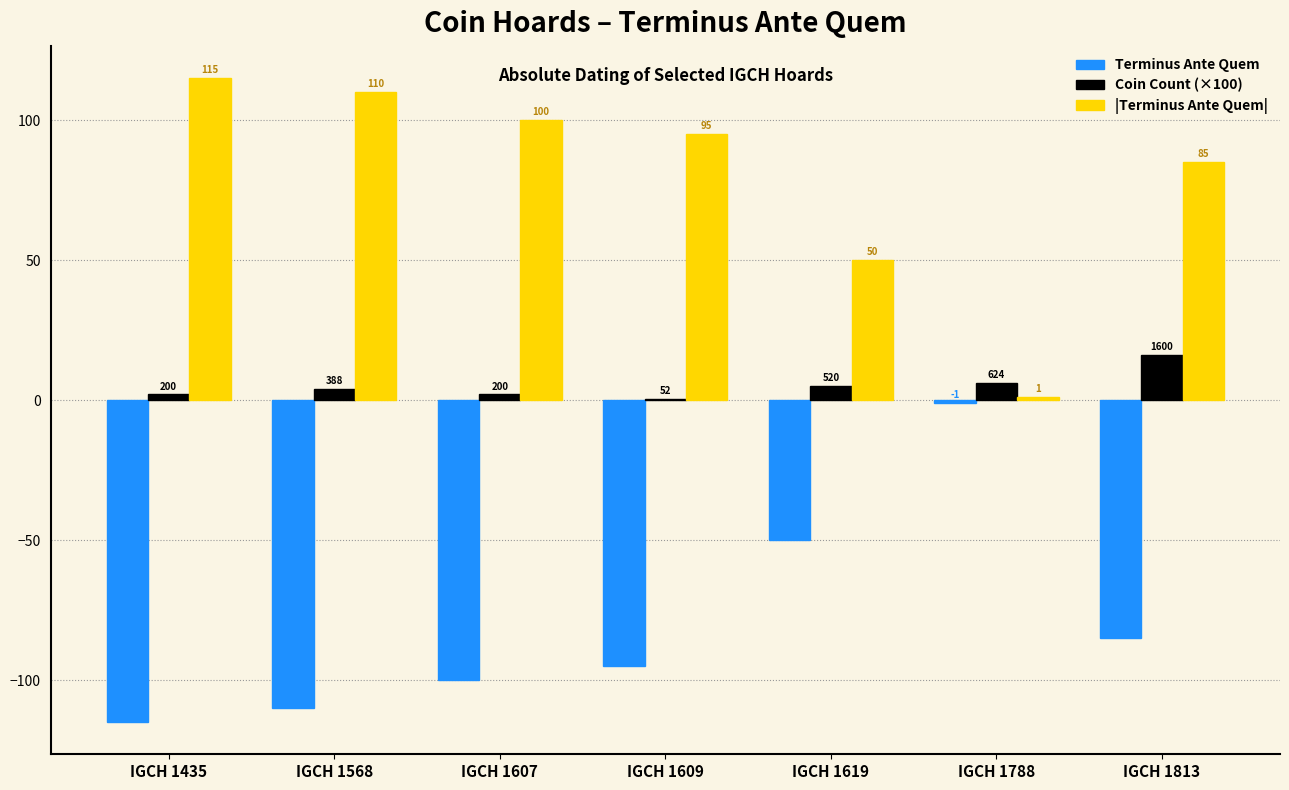

How many groups of bars are there?

7